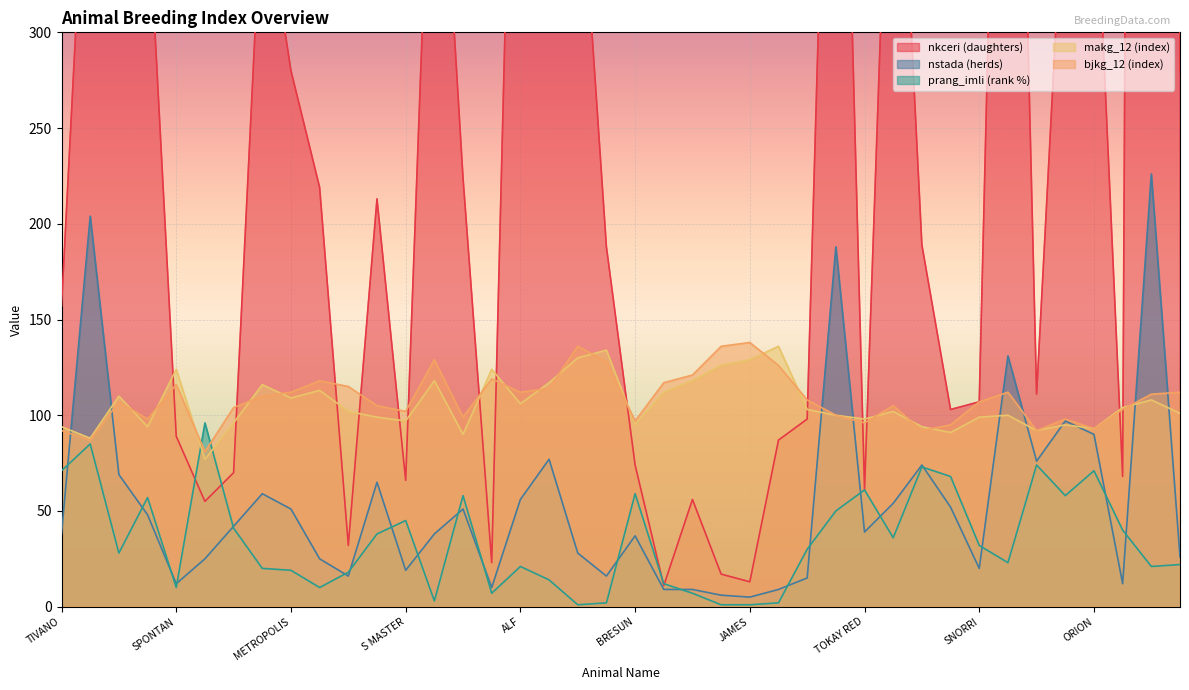

Reading right to left, transcribe all the data shown in this chart.

nkceri: 279	2932	68	403	396	111	728	107	103	189	491	61	622	98	87	13	17	56	11	74	188	410	995	623	23	224	473	66	213	32	219	280	378	70	55	89	374	950	448	157
nstada: 26	226	12	90	97	76	131	20	52	74	54	39	188	15	9	5	6	9	9	37	16	28	77	56	10	51	38	19	65	16	25	51	59	42	25	12	48	69	204	38
prang_imli: 22	21	40	71	58	74	23	32	68	73	36	61	50	30	2	1	1	7	12	59	2	1	14	21	7	58	3	45	38	18	10	19	20	41	96	10	57	28	85	71
makg_12: 101	108	104	93	95	92	100	99	91	94	102	98	100	103	136	129	126	118	112	95	134	130	117	106	124	90	118	97	99	102	113	109	116	96	77	124	94	110	88	94
bjkg_12: 112	111	103	93	98	92	112	107	95	92	105	96	100	108	126	138	136	121	117	97	128	136	114	112	119	99	129	102	105	115	118	112	110	104	81	116	98	107	87	92